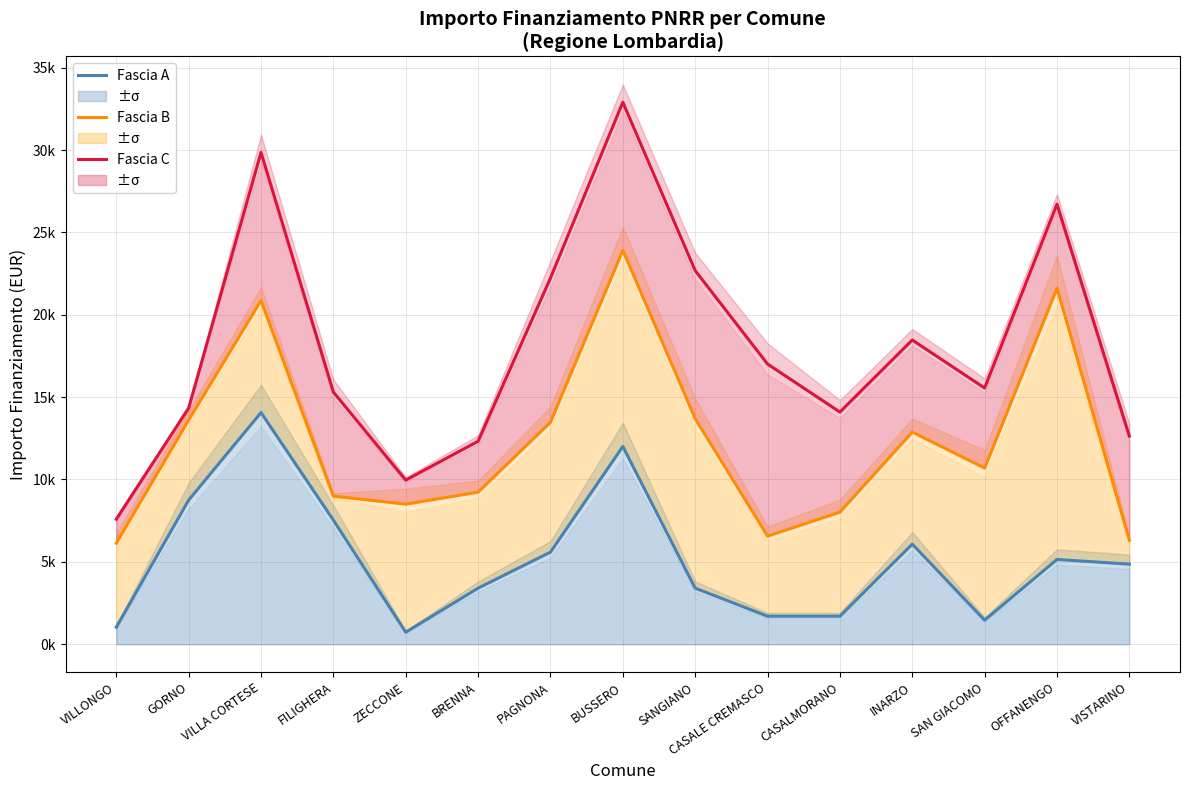

Rank the categories by Fascia C value from lowest to highest.

VILLONGO, ZECCONE, BRENNA, VISTARINO, CASALMORANO, GORNO, FILIGHERA, SAN GIACOMO, CASALE CREMASCO, INARZO, PAGNONA, SANGIANO, OFFANENGO, VILLA CORTESE, BUSSERO